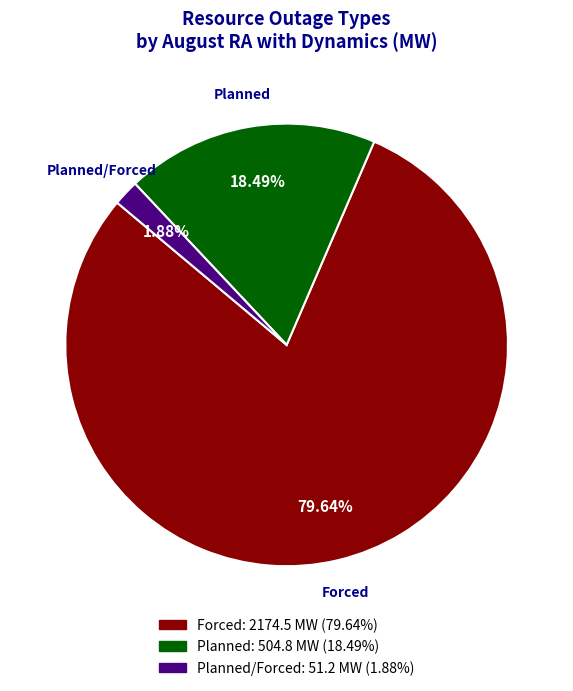

What is the ratio of the value at Planned to the value at Planned/Forced?

9.8